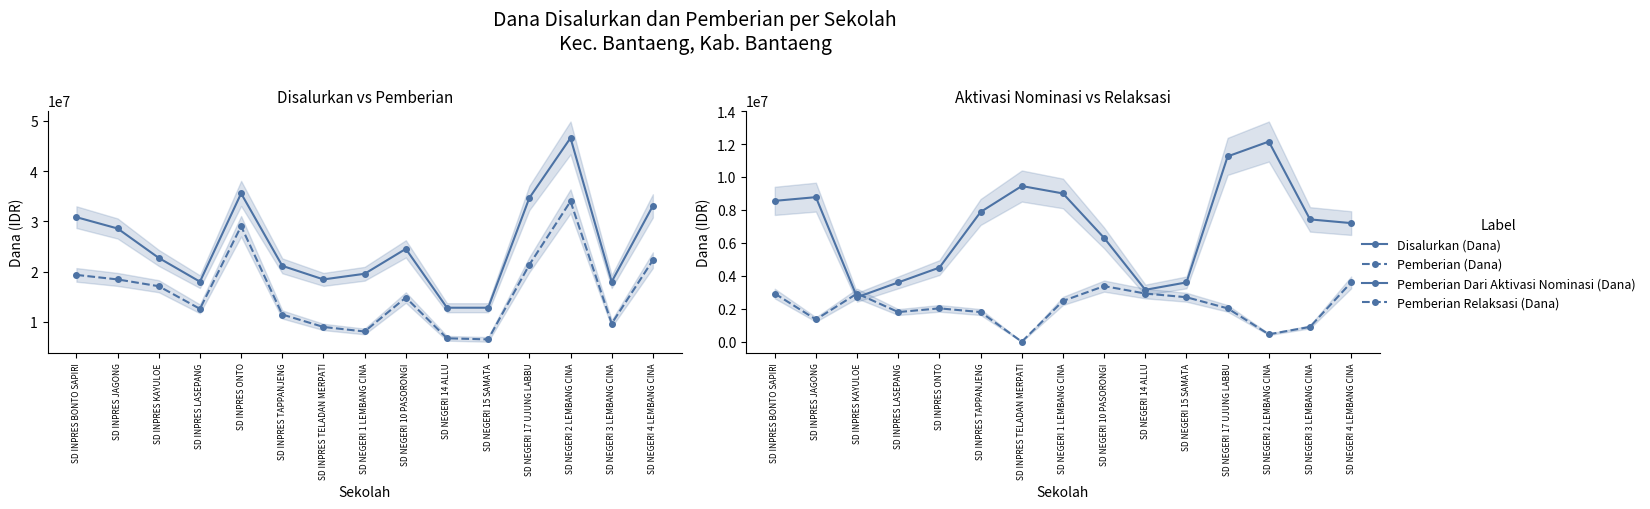

How many values in the Disalurkan (Dana) series exceed 22725000?

7